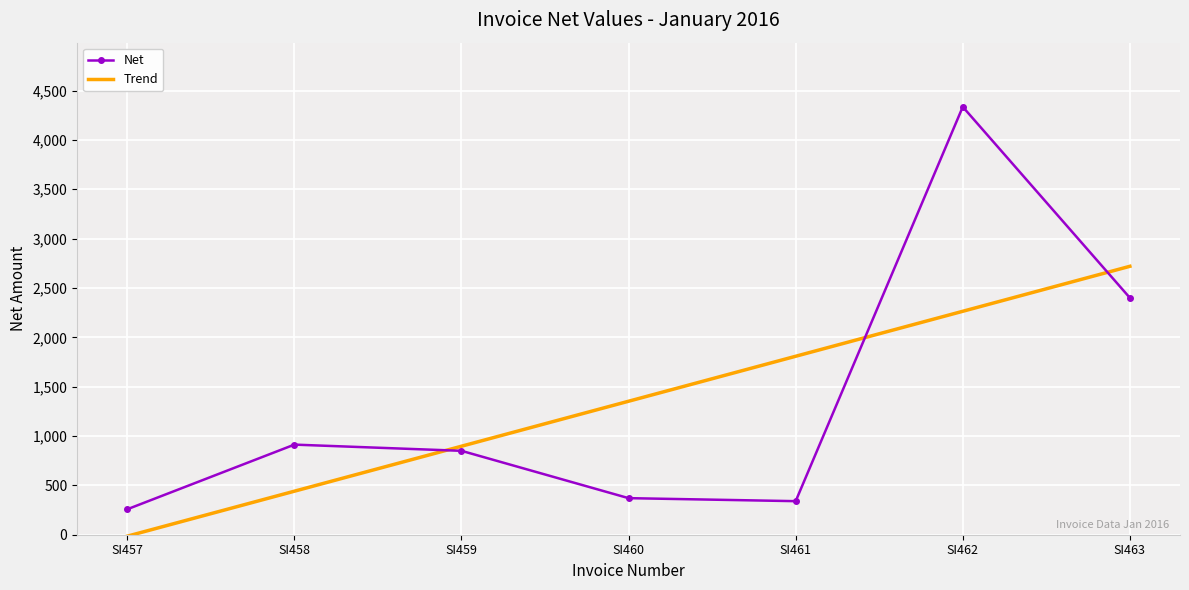

What is the value of the 3rd point from the left?

850.0